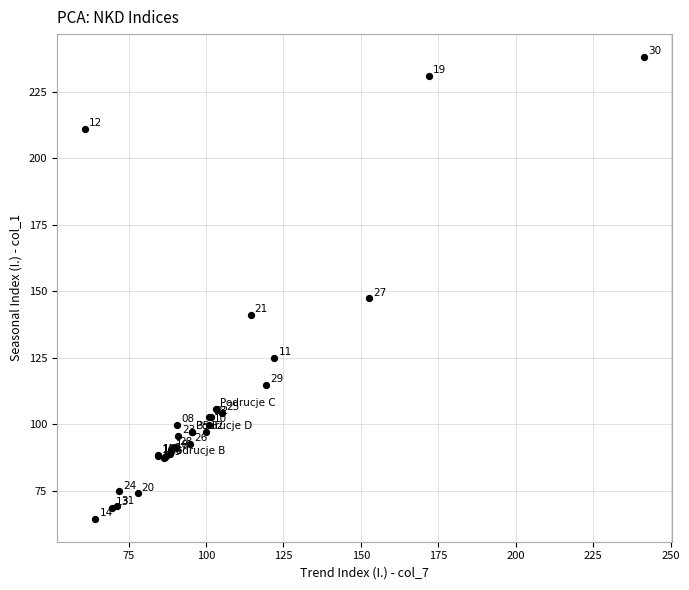

What Y value in the scatter plot is closest to 151?

147.3